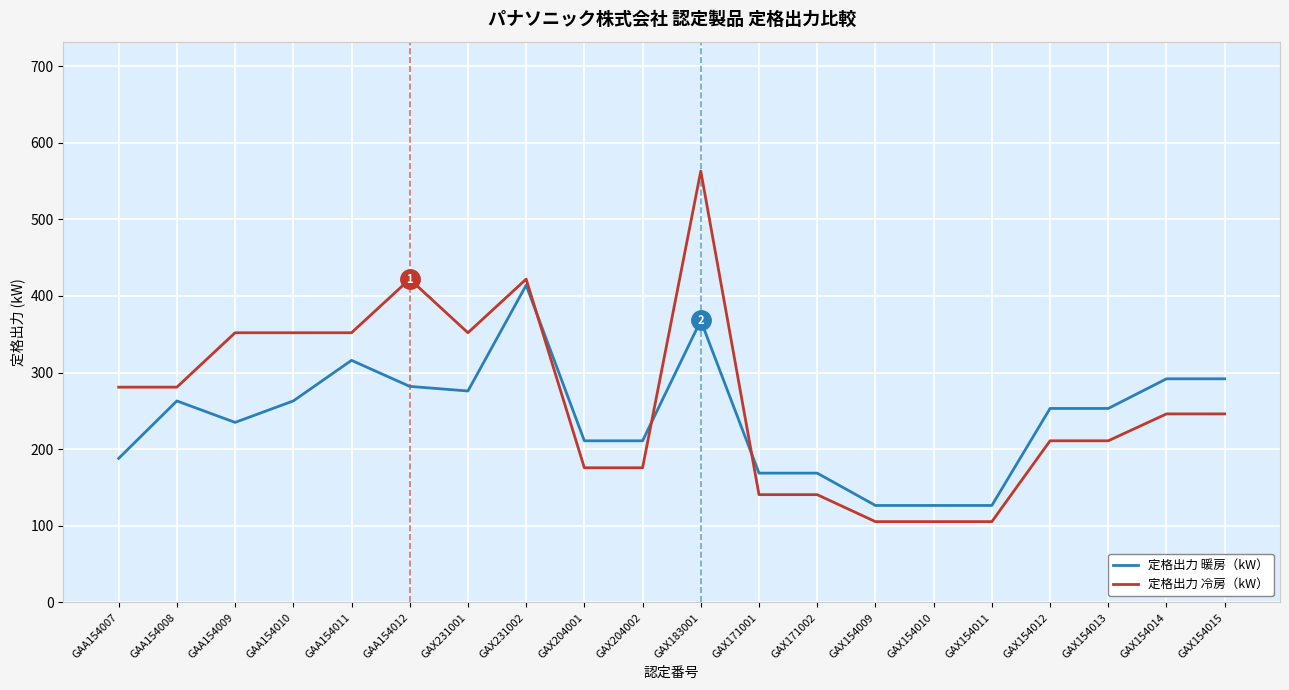

How many values in the 定格出力 冷房（kW） series are below 246?

9